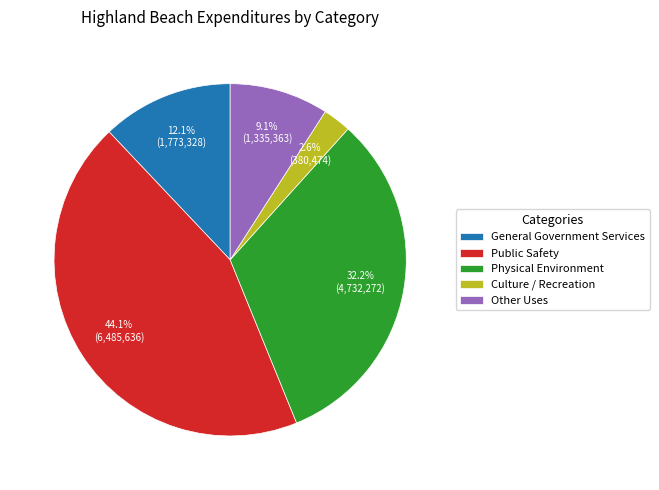

What is the largest slice in the pie chart?

Public Safety